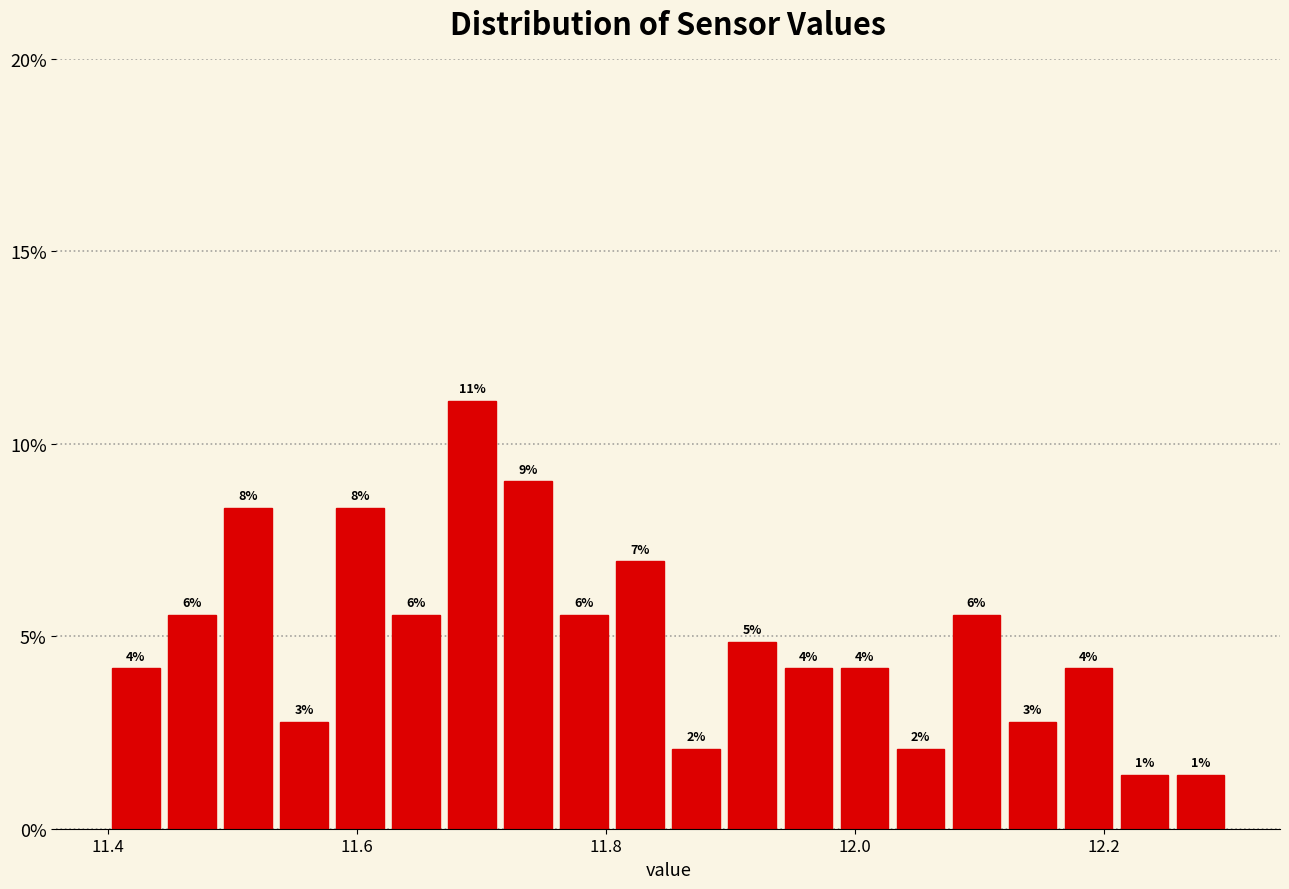

Around what value on the x-axis is the tallest bar? Give the approximate position of its centre, as read against the axis.

11.70